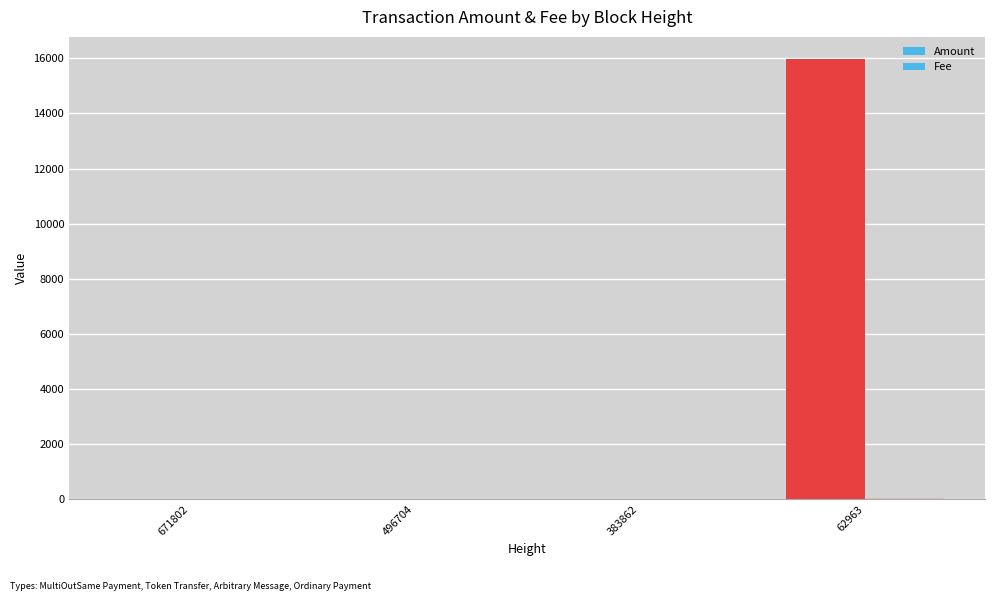

How many series are shown in this chart?

2